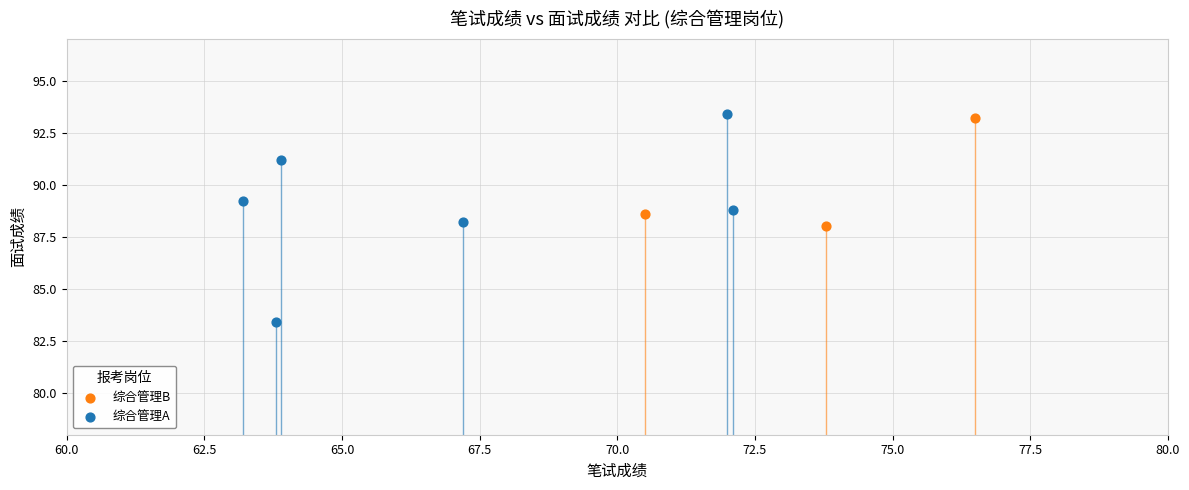

Which series has the widest spread of Y values?

综合管理A